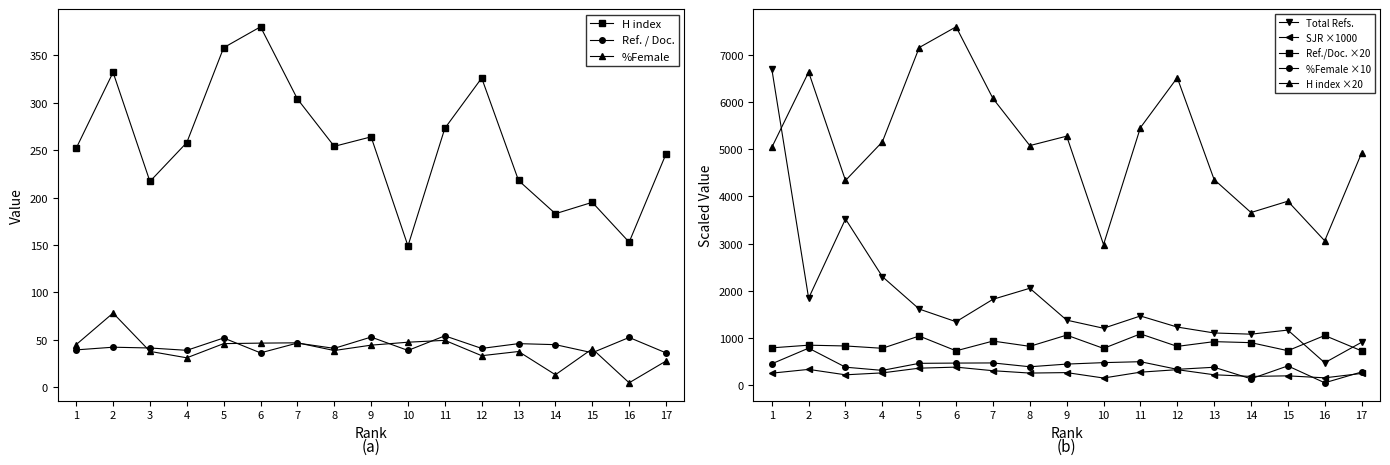

Where does the H index series first go above 254?

2